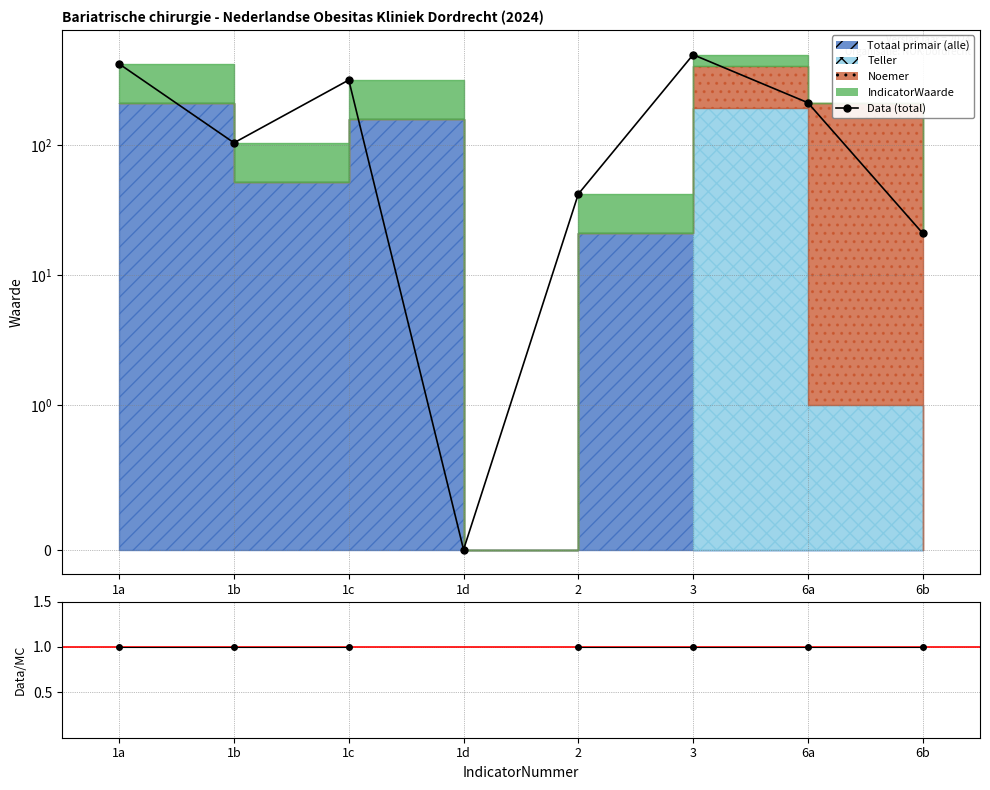

At which category is the sum across all series the highest?

3